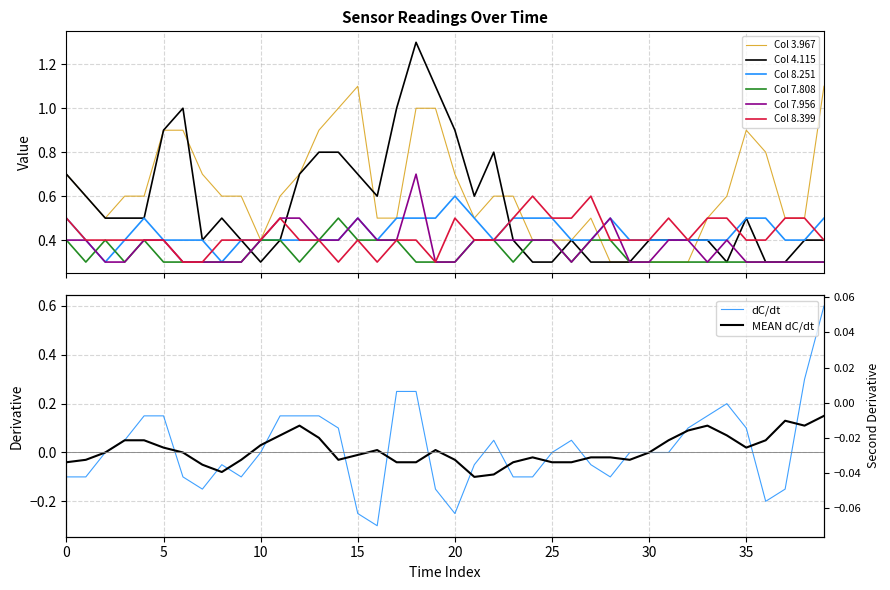

The value of 4.115 at 2004/02/28 01:00 is 0.6. True or false?

False